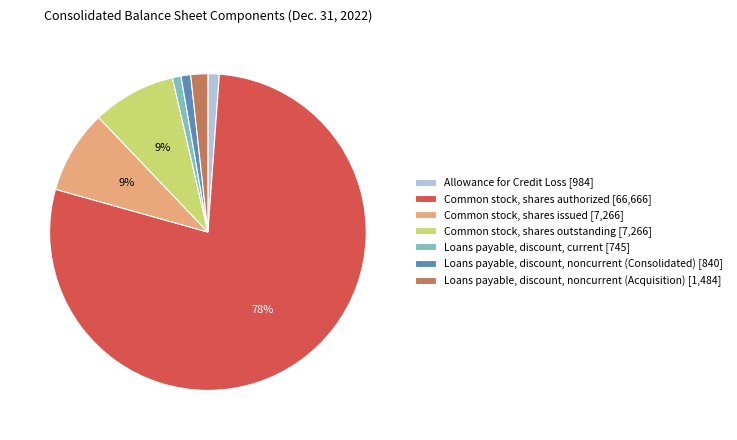

Do Loans payable, discount, current and Common stock, shares outstanding together represent more than half of the pie?

No